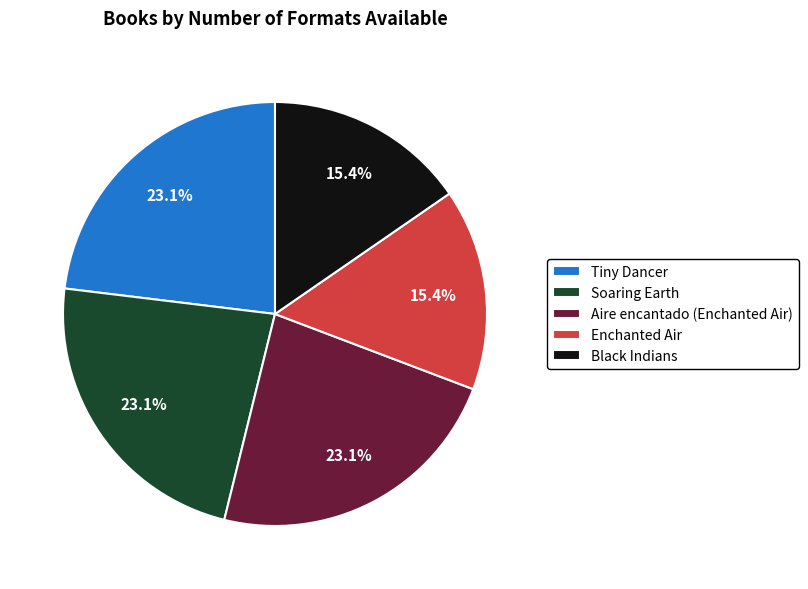

Is it true that Black Indians is 15% of the pie?

True